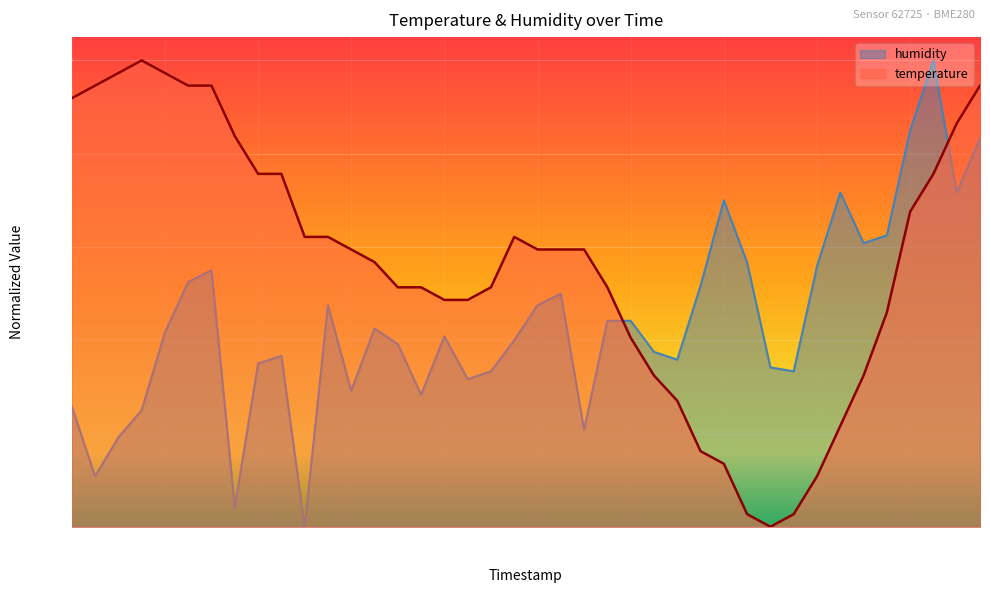

What are all the series names shown in the legend?

humidity, temperature